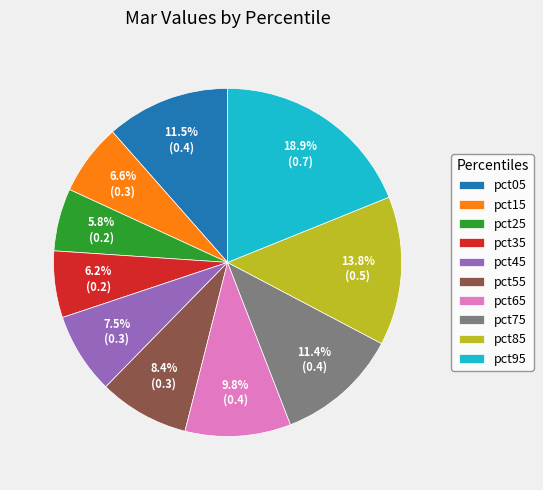

Between pct45 and pct05, which is larger?

pct05